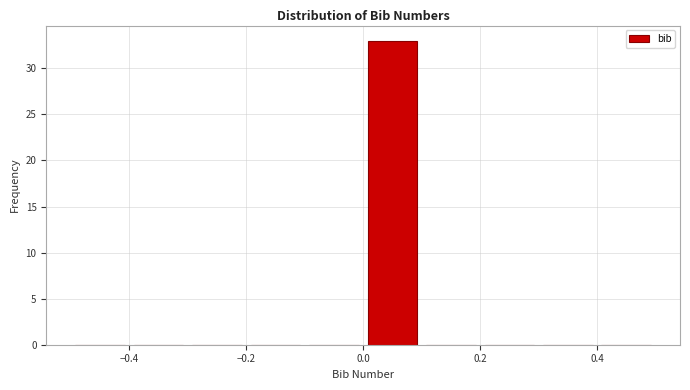

Over which range of the x-axis is the bar tallest?

0.0 to 0.1